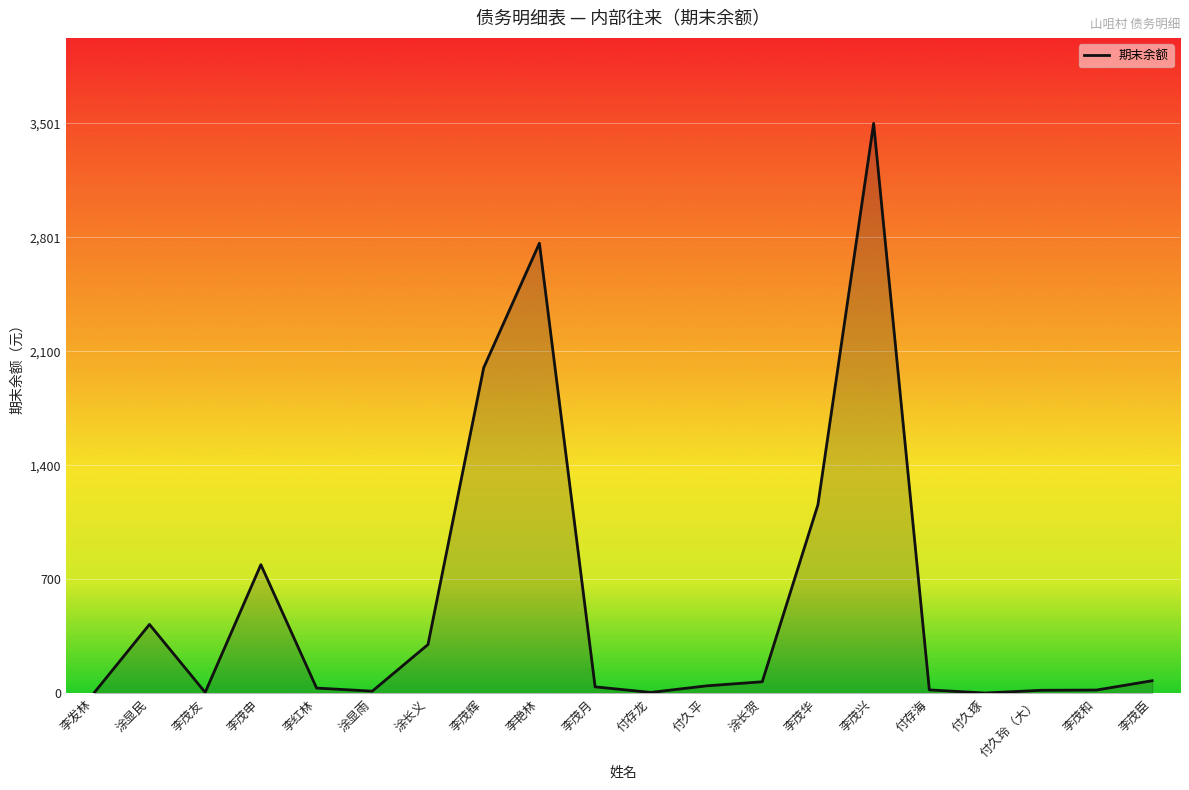

Which has a higher value, 李艳林 or 李红林?

李艳林